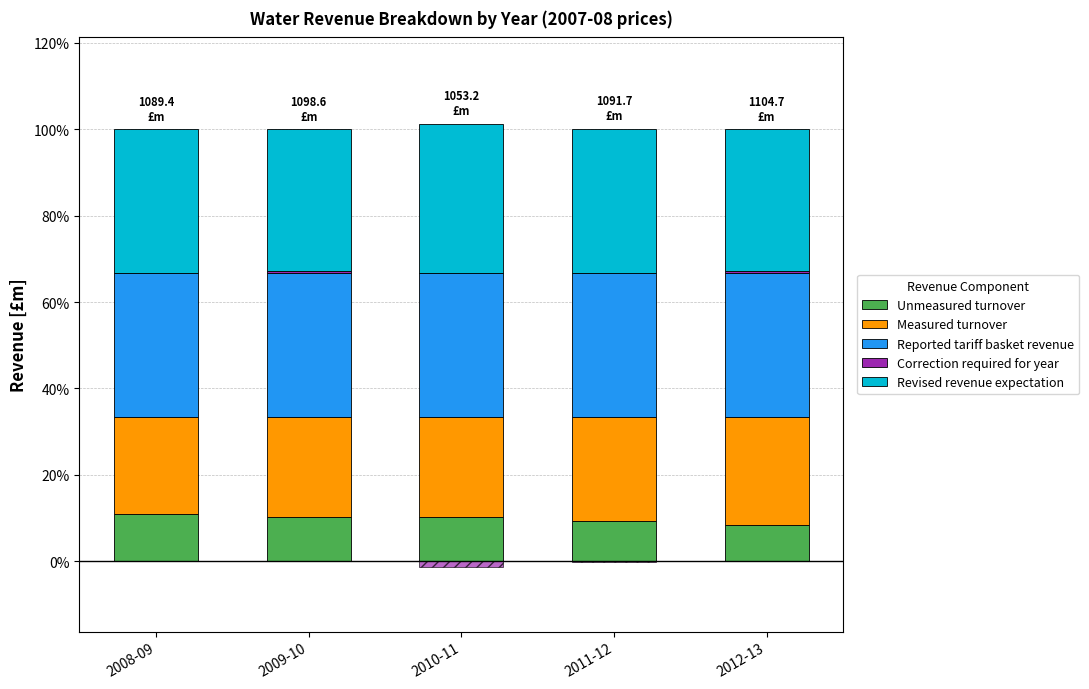

At 2008-09, list the series in order from smallest to largest.

Correction required for year, Unmeasured turnover, Measured turnover, Revised revenue expectation, Reported tariff basket revenue